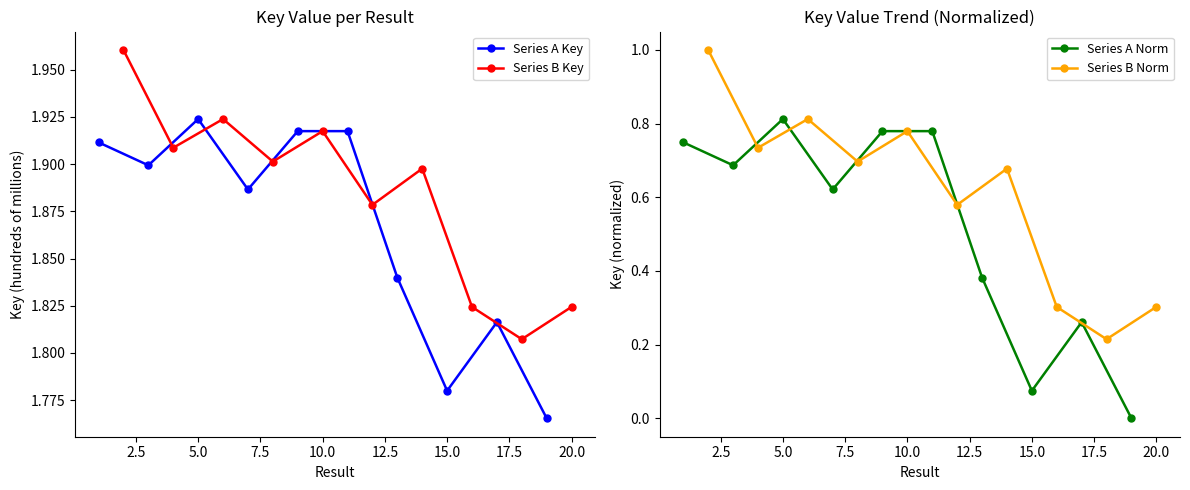

What is the highest value of the Series B Key series?

2.0